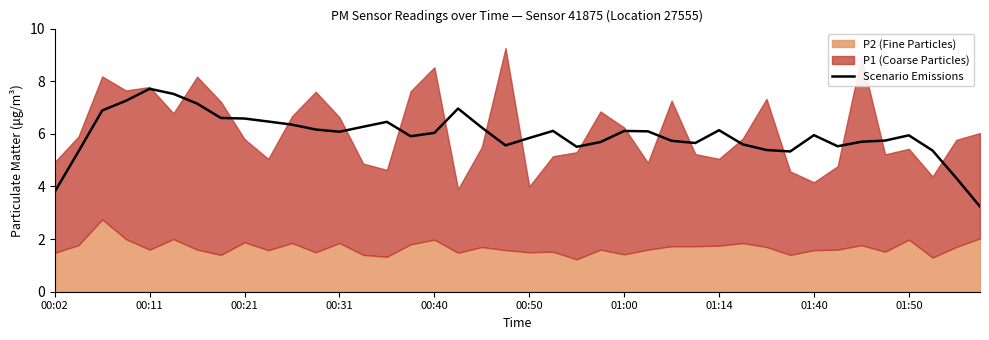

The Scenario Emissions series shows 9.5 at 00:40. True or false?

False